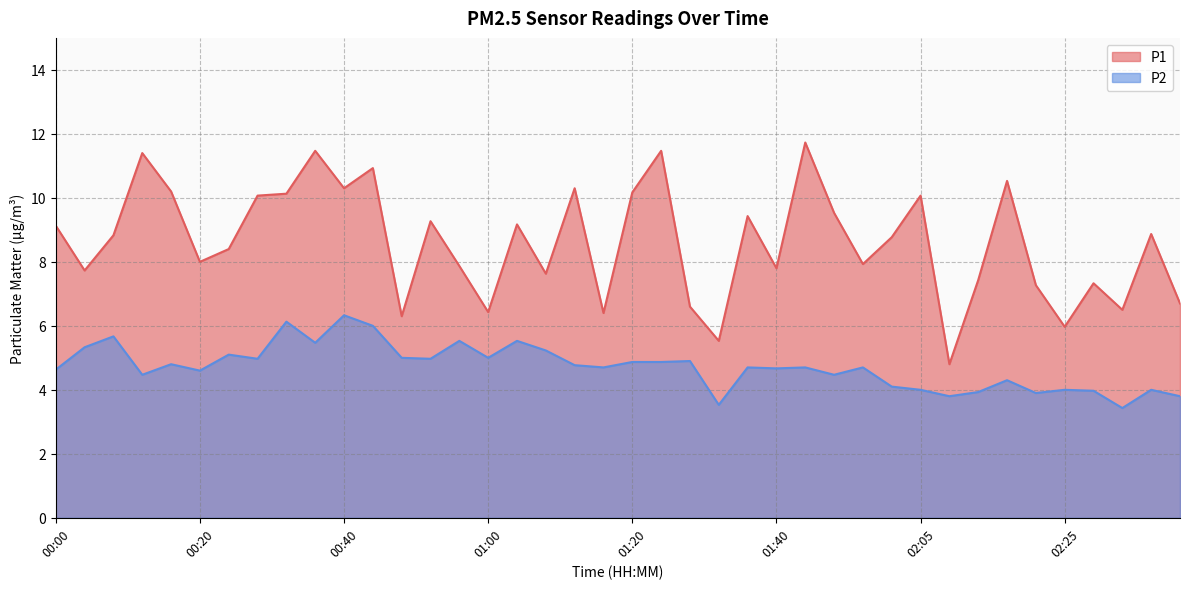

The P1 series shows 6.7 at 02:41. True or false?

True